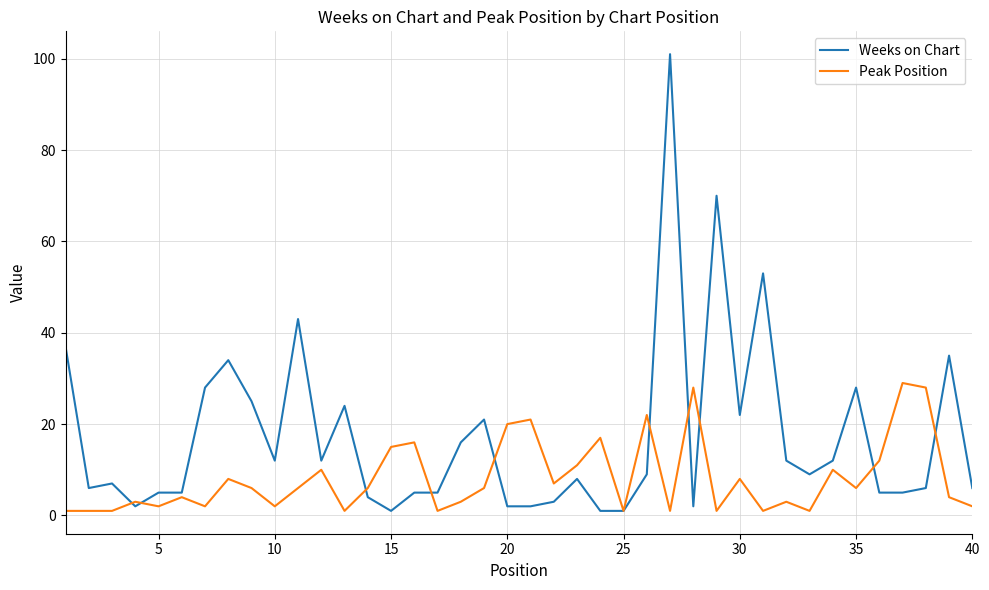

What is the lowest value of the Weeks on Chart series?

1